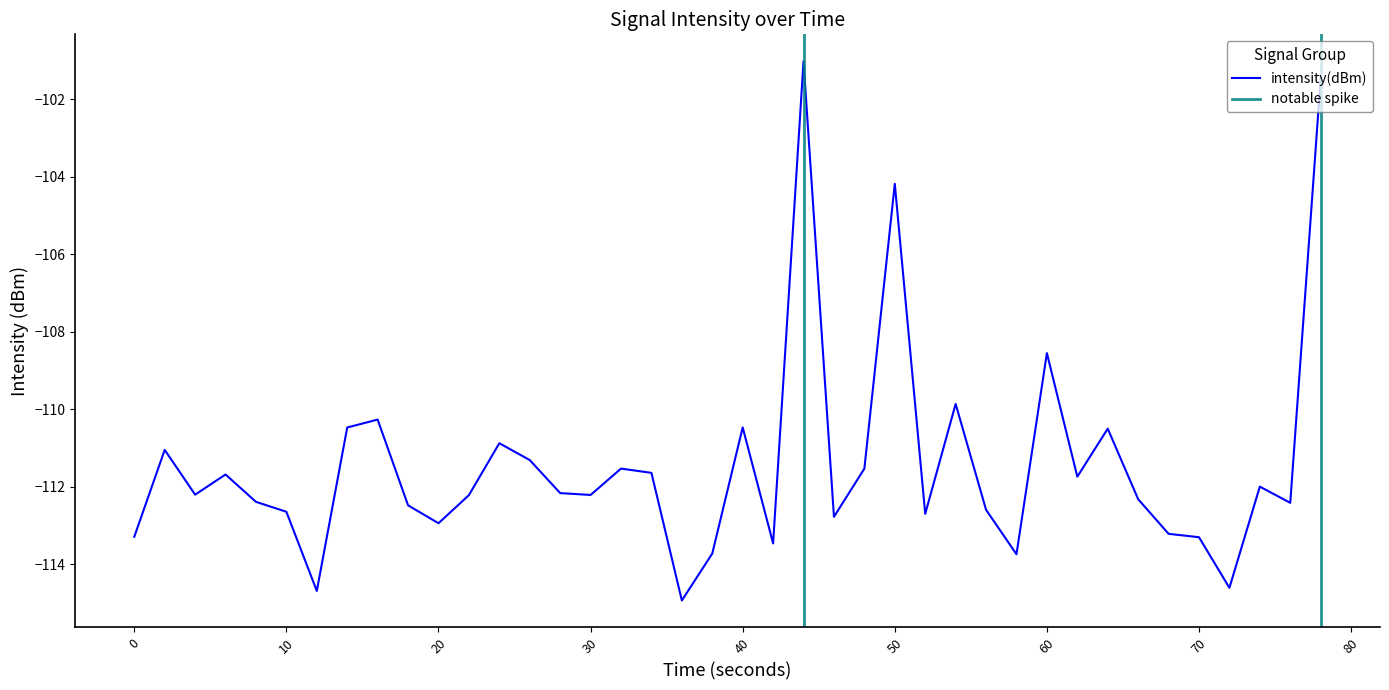

What is the lowest value of the intensity(dBm) series?

-114.9